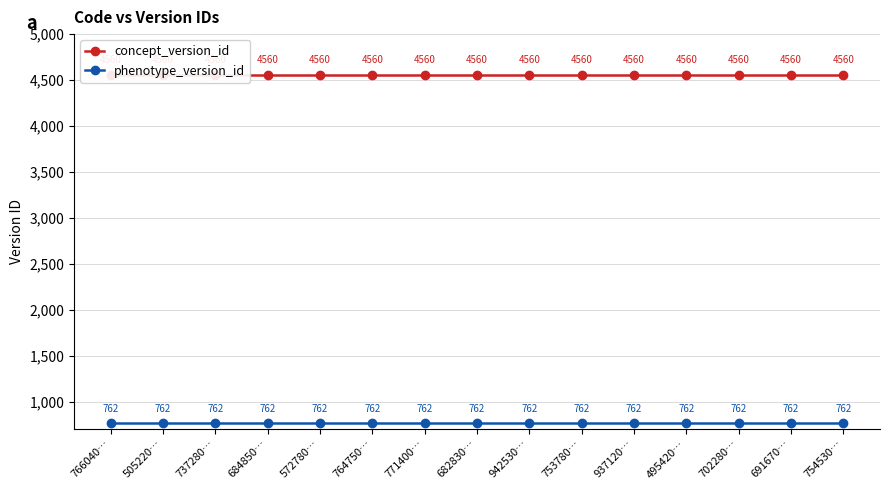

True or false: concept_version_id and phenotype_version_id intersect in this chart.

False